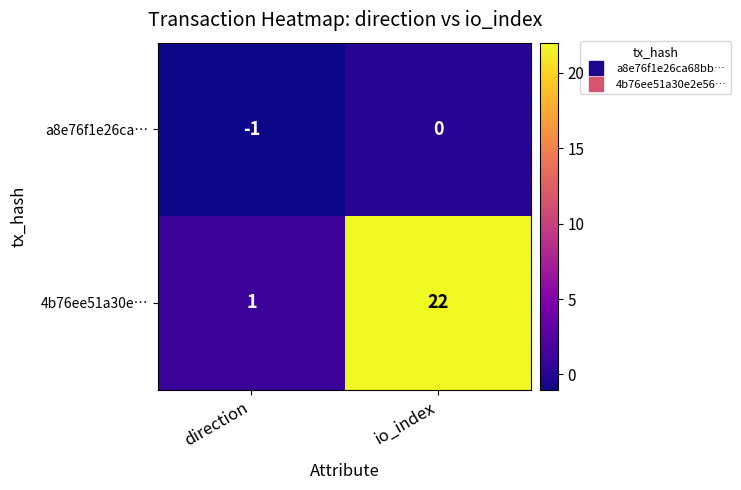

The a8e76f1e26ca… series shows -2 at direction. True or false?

False